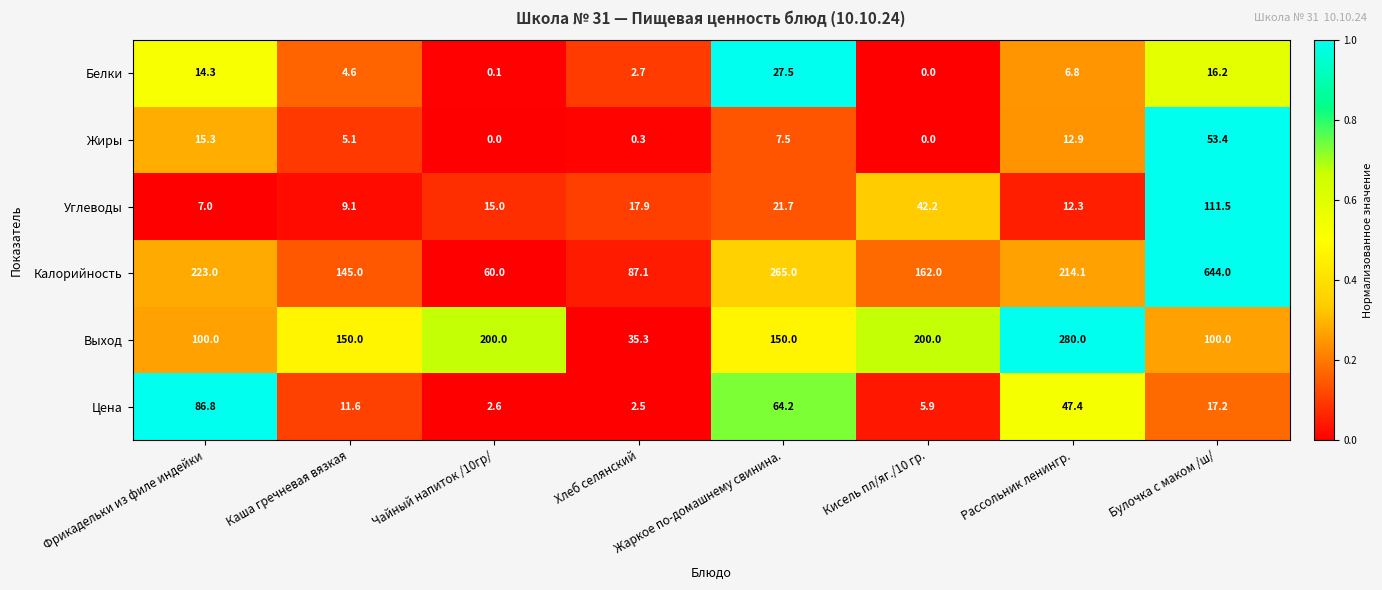

What is the difference between the second highest and second lowest values in the Цена series?

61.6